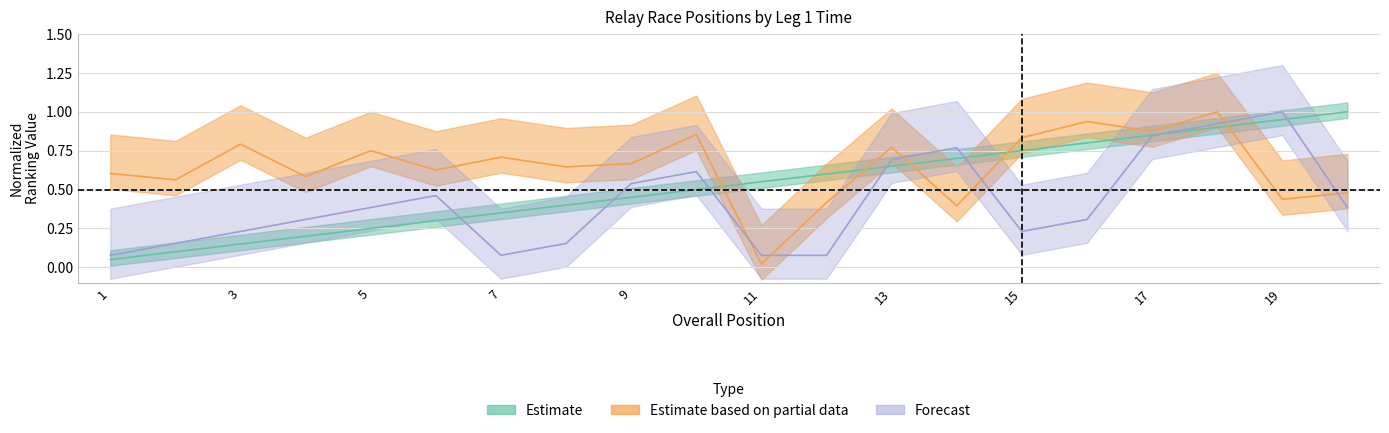

The value of Pos. Cat. at 9 is 0.5. True or false?

True